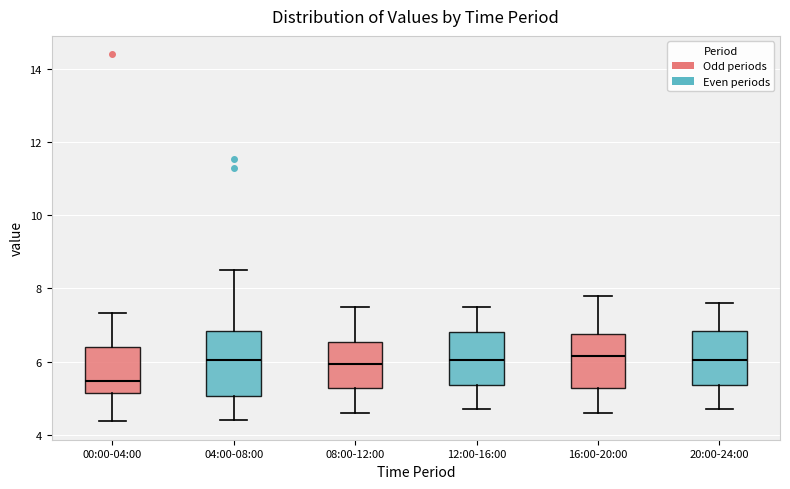

Comparing the boxes themselves (not the whiskers), which one is the tallest?

04:00-08:00